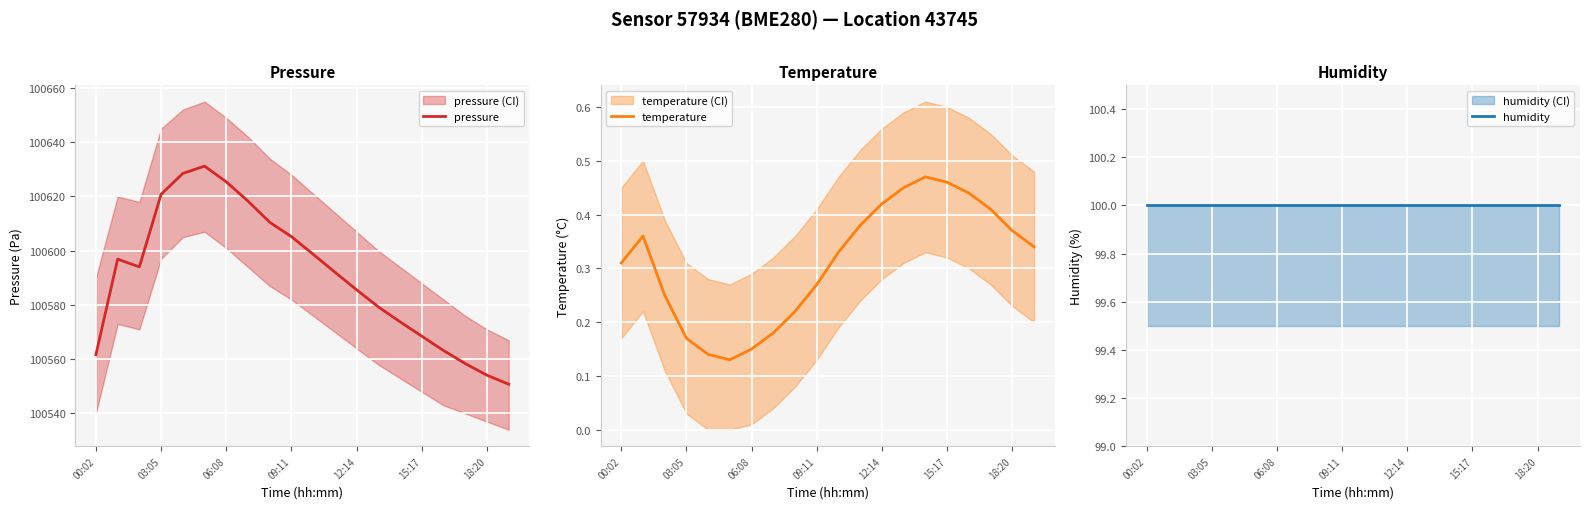

Is it true that pressure equals 147661.9 at 09:11?

False